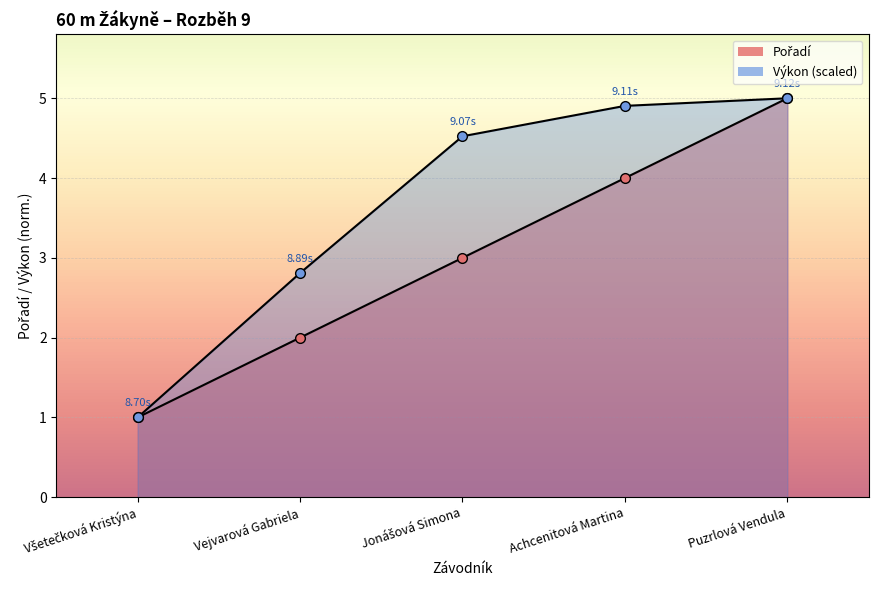

Reading right to left, extract all data points from this chart.

Pořadí: Puzrlová Vendula=5.0	Achcenitová Martina=4.0	Jonášová Simona=3.0	Vejvarová Gabriela=2.0	Všetečková Kristýna=1.0
Výkon: Puzrlová Vendula=5.0	Achcenitová Martina=4.9	Jonášová Simona=4.5	Vejvarová Gabriela=2.8	Všetečková Kristýna=1.0